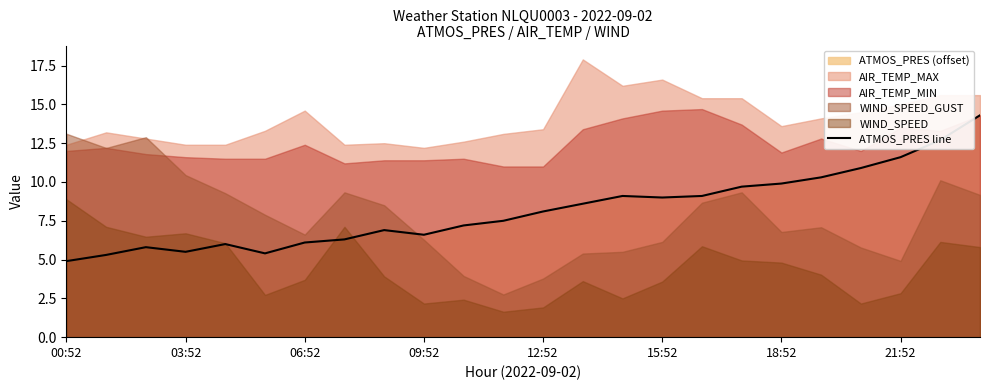

The ATMOS_PRES line series shows 1.3 at 00:52. True or false?

False